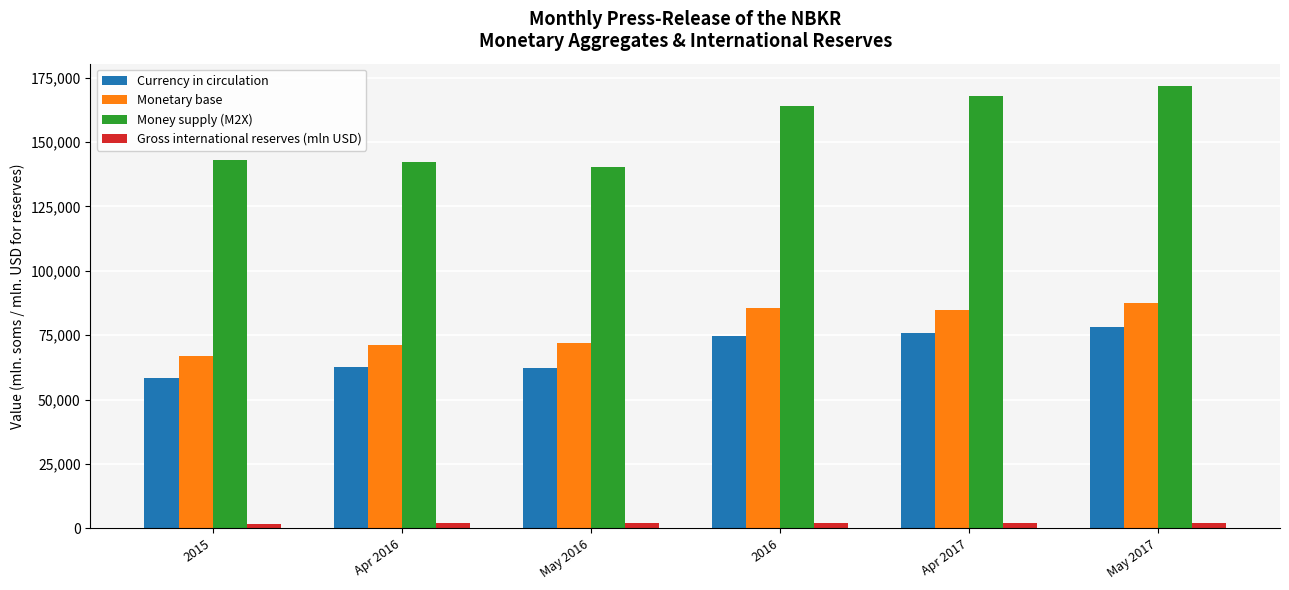

How many values in the Gross international reserves (mln USD) series are below 1974?

3